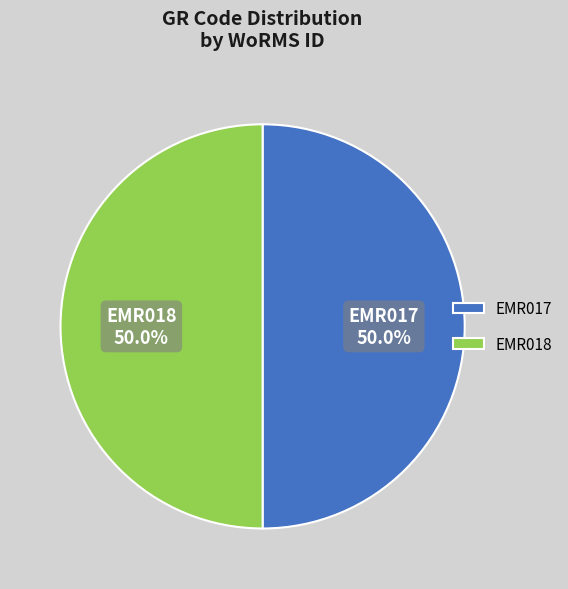

True or false: EMR017 accounts for 50% of the total.

True